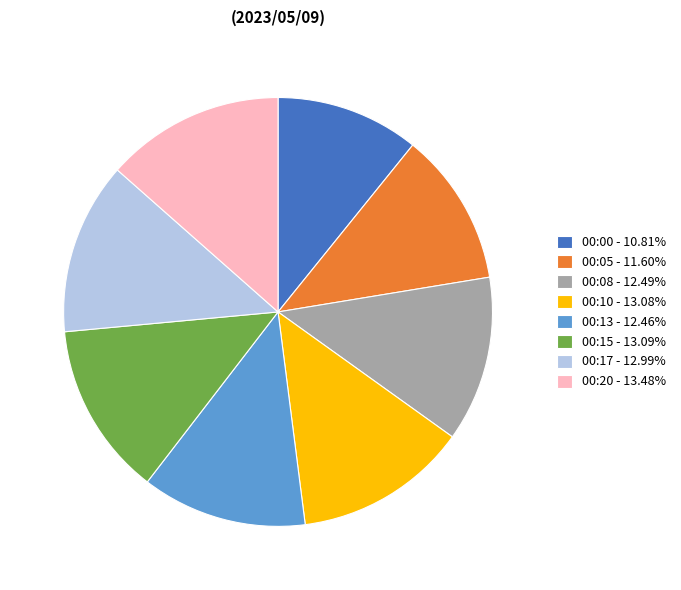

Do 00:13 - 12.46% and 00:05 - 11.60% together represent more than half of the pie?

No